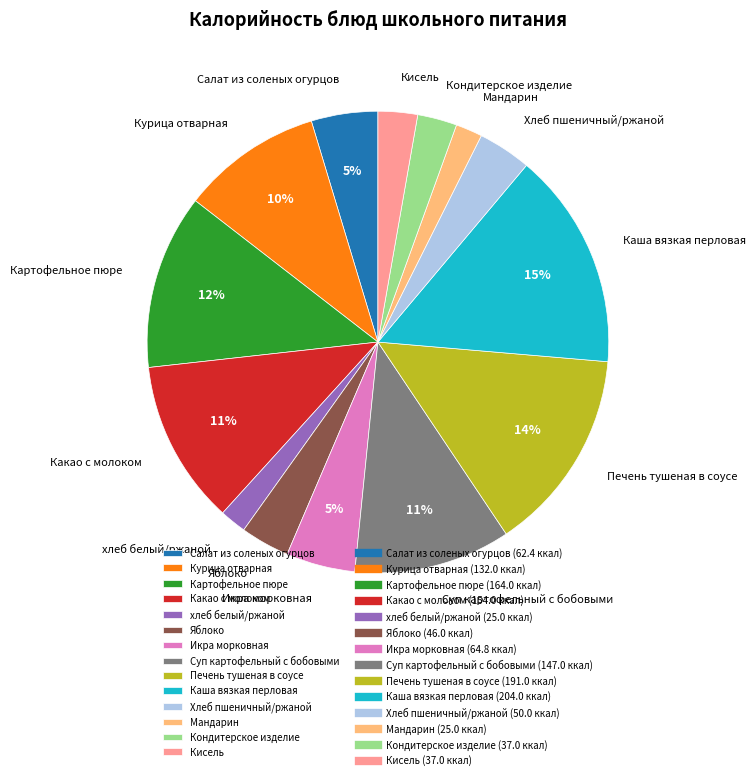

Do Суп картофельный с бобовыми and Яблоко together represent more than half of the pie?

No